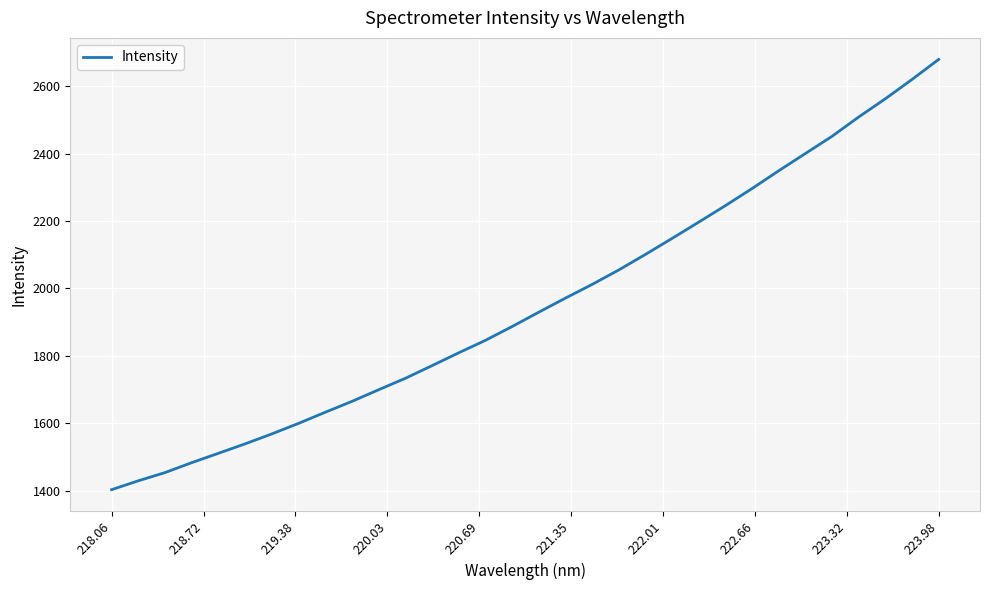

What is the maximum value shown in the chart?

2679.6